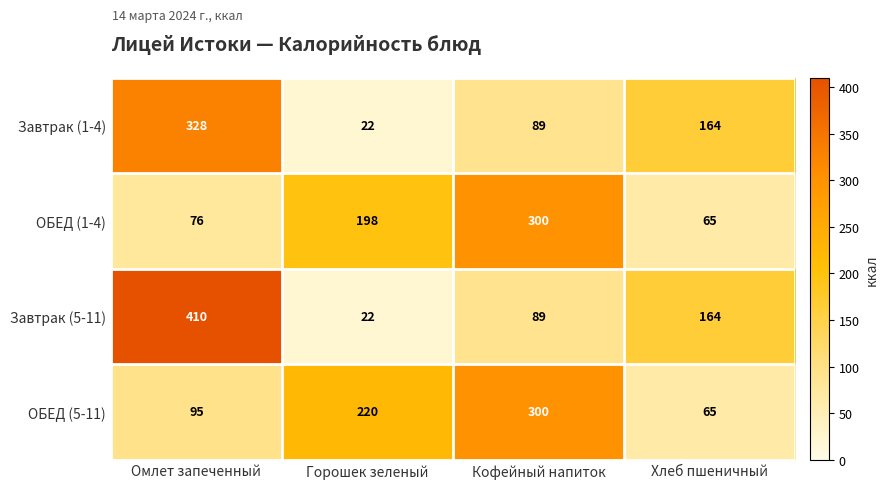

List the labels in order of ОБЕД (1-4) value, smallest first.

Хлеб пшеничный, Омлет запеченный, Горошек зеленый, Кофейный напиток